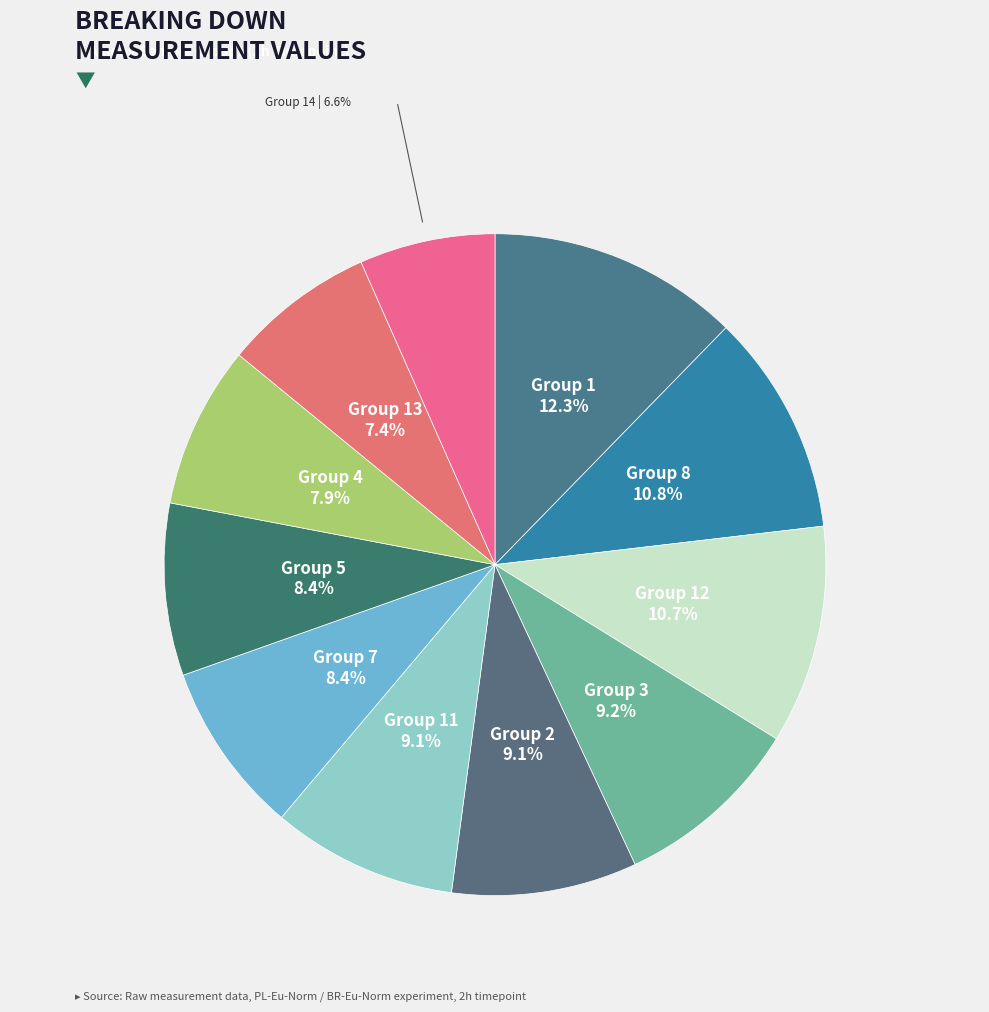

Does any single category account for the majority?

No